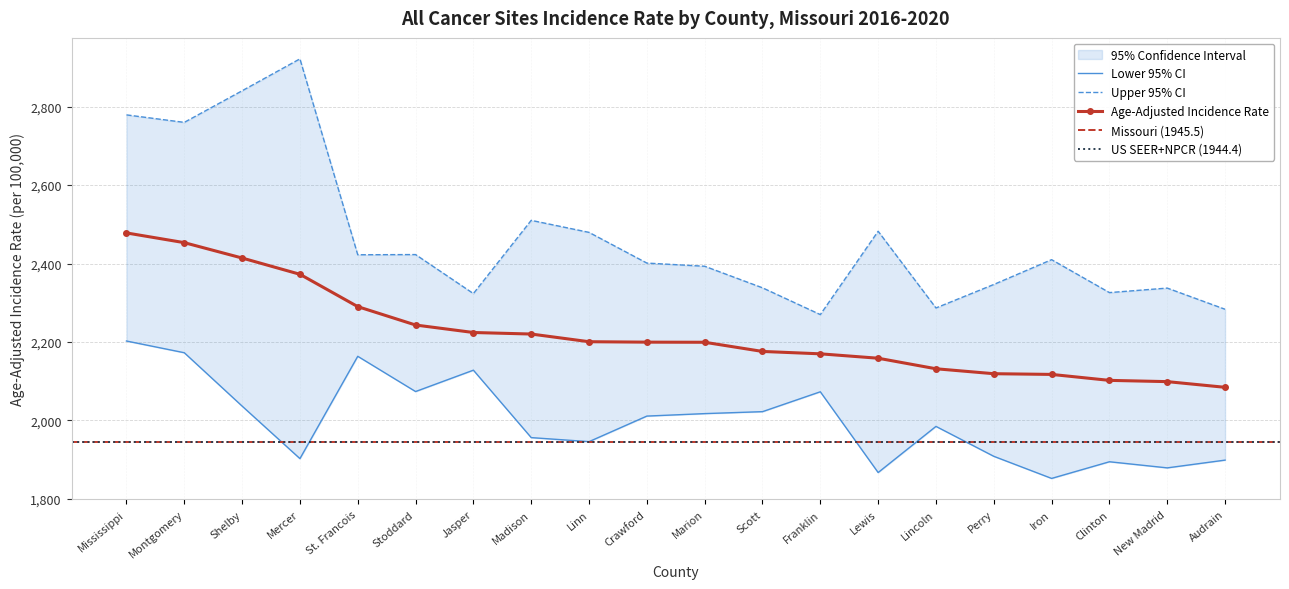

What is the smallest value displayed?

1851.8